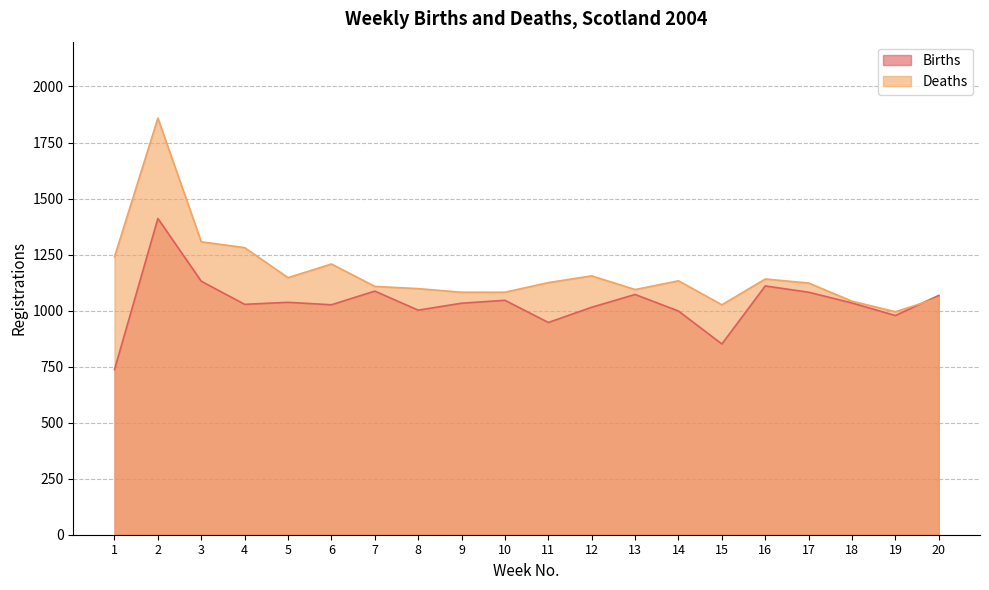

What is the spread (max minus min) of values at 16?

31